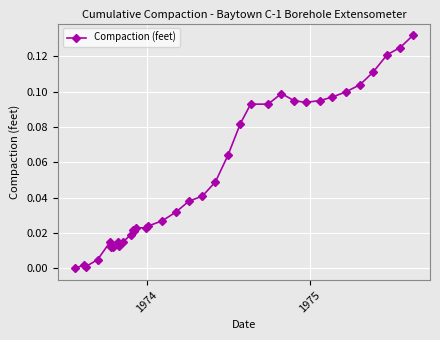

True or false: the data has more than 2 interior local peaks.

True